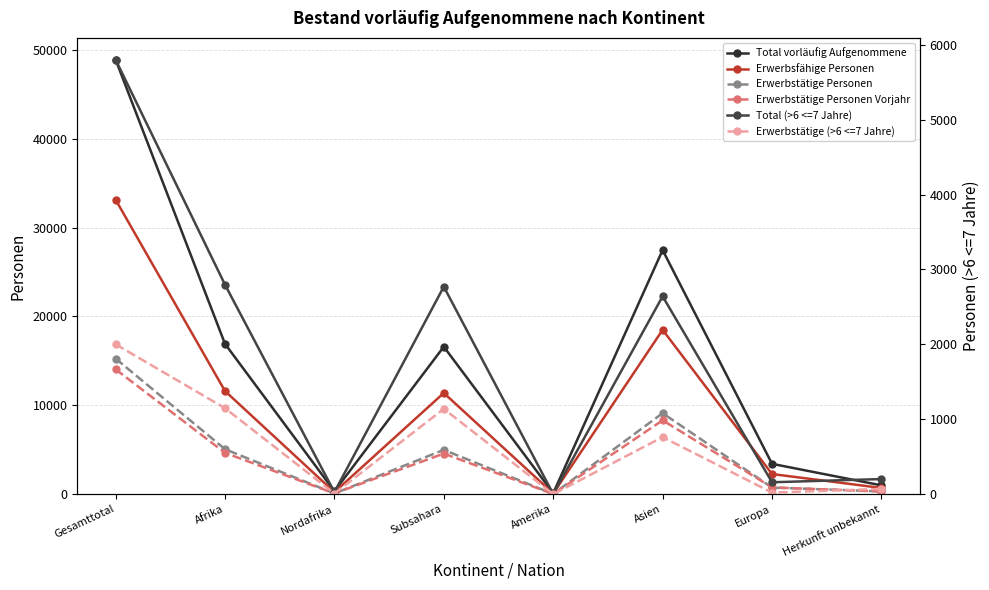

Is the value of Erwerbstätige (>6 <=7 Jahre) at Amerika greater than the value of Total vorläufig Aufgenommene at Gesamttotal?

No